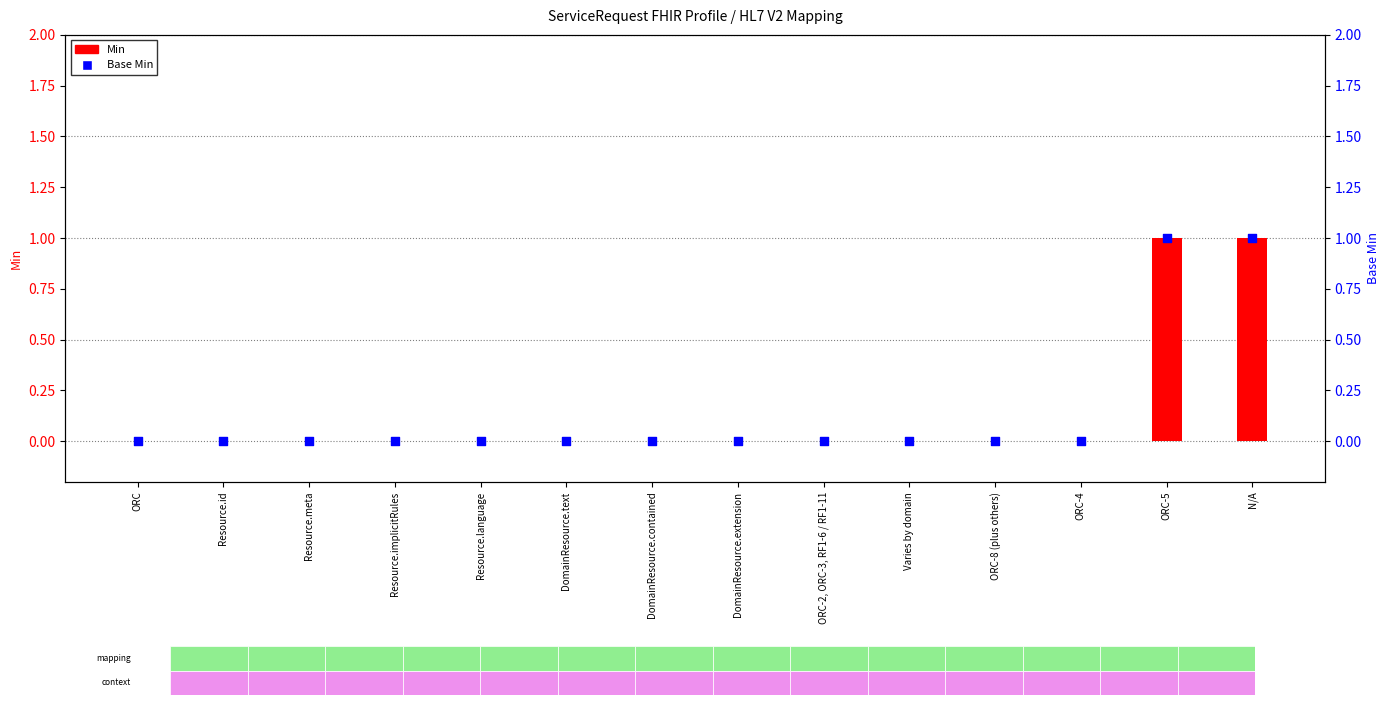

What are all the series names shown in the legend?

Min, Base Min